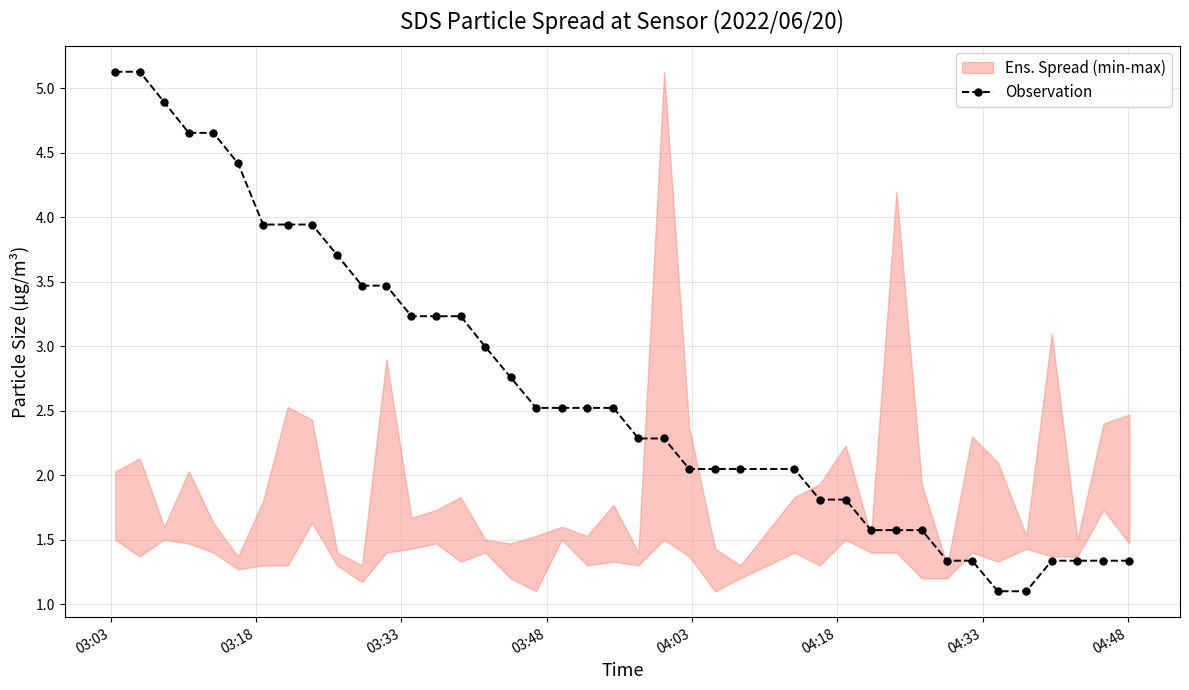

What is the lowest value of the Observation series?

1.1